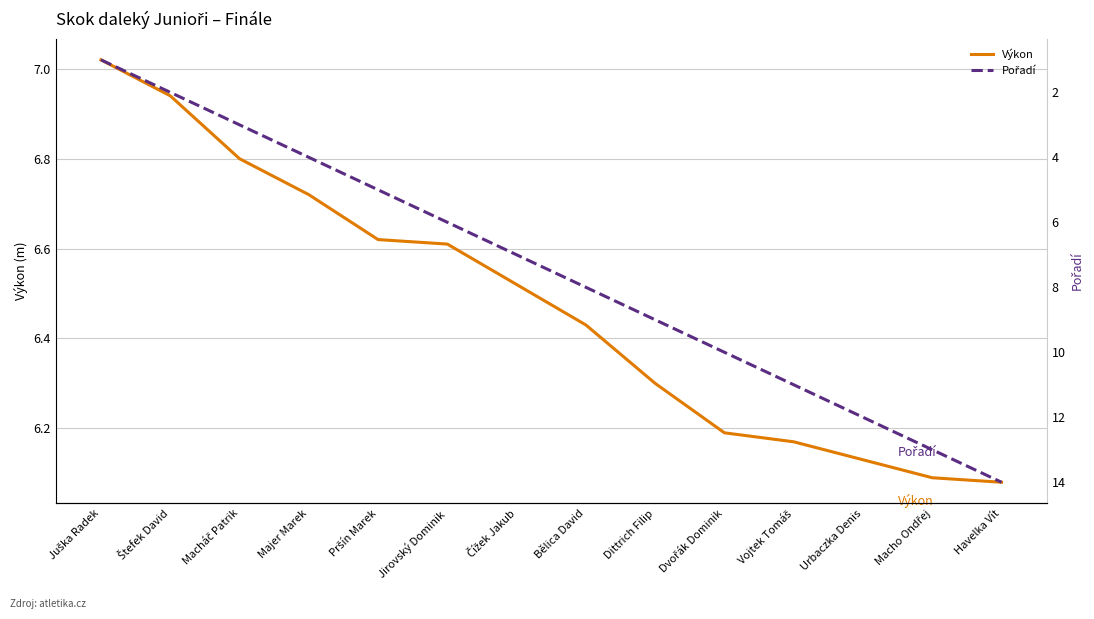

How many lines are shown in the chart?

2